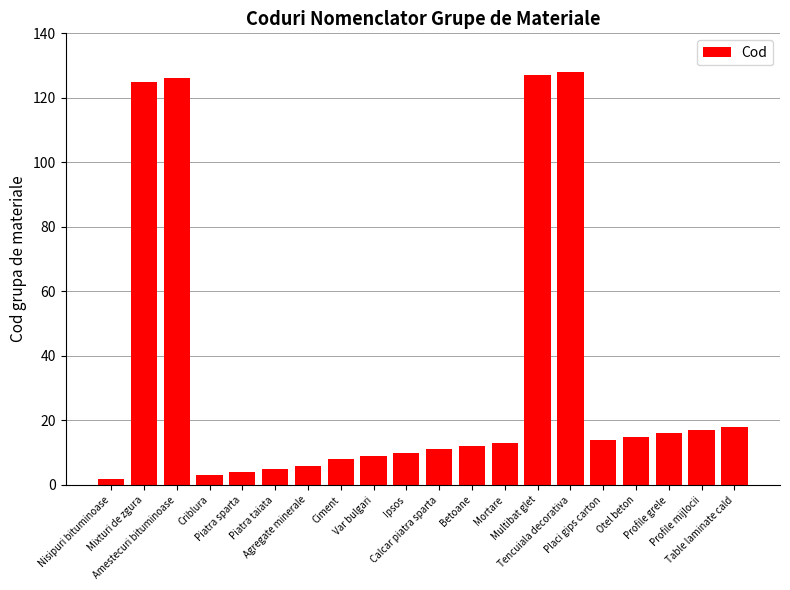

What is the label of the 14th bar from the right?

Agregate minerale